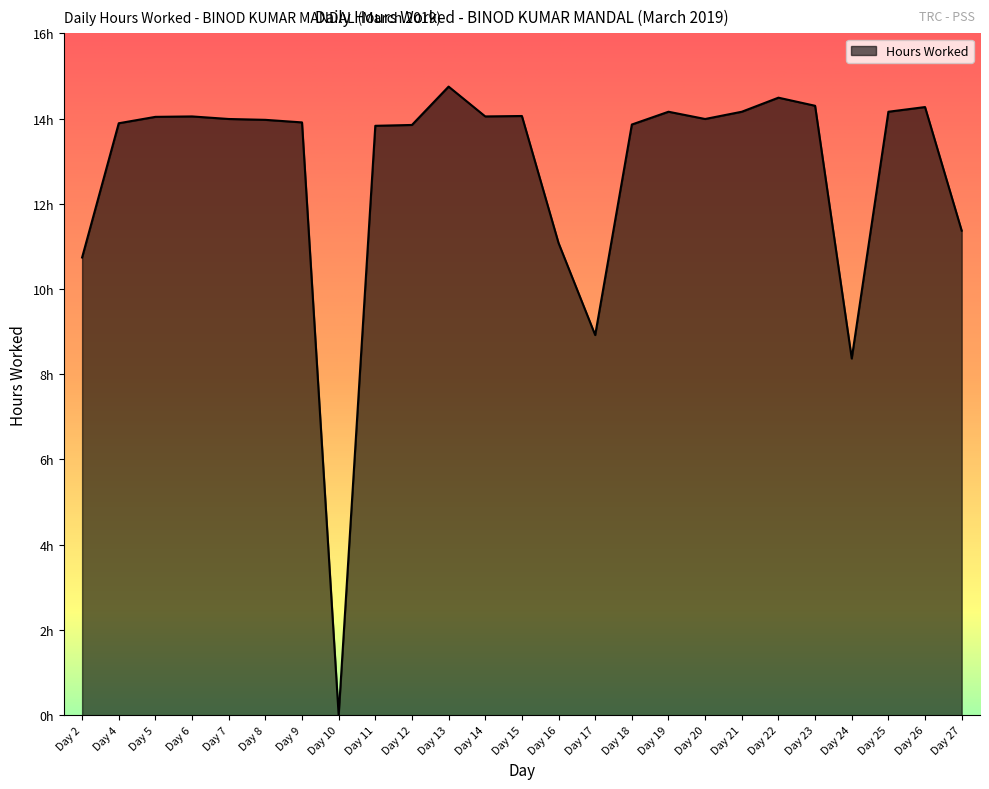

Does the chart display data point markers on the line(s)?

No